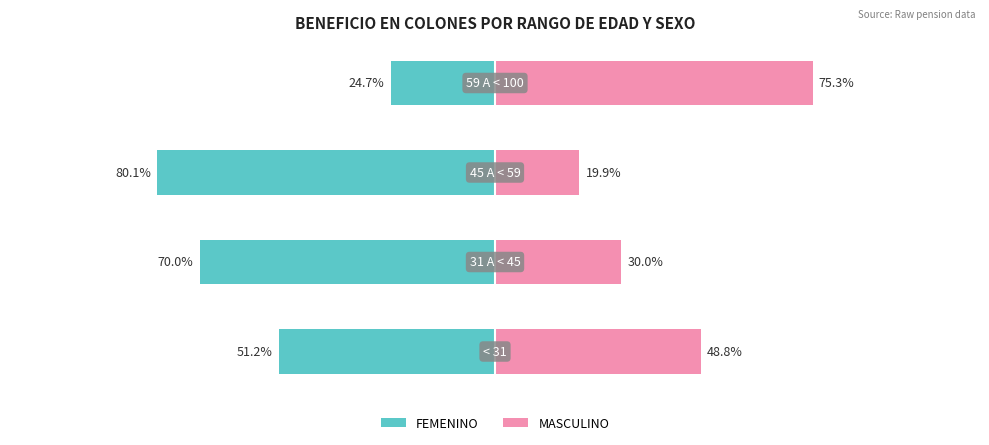

The MASCULINO series shows 31.6 at 0. True or false?

False